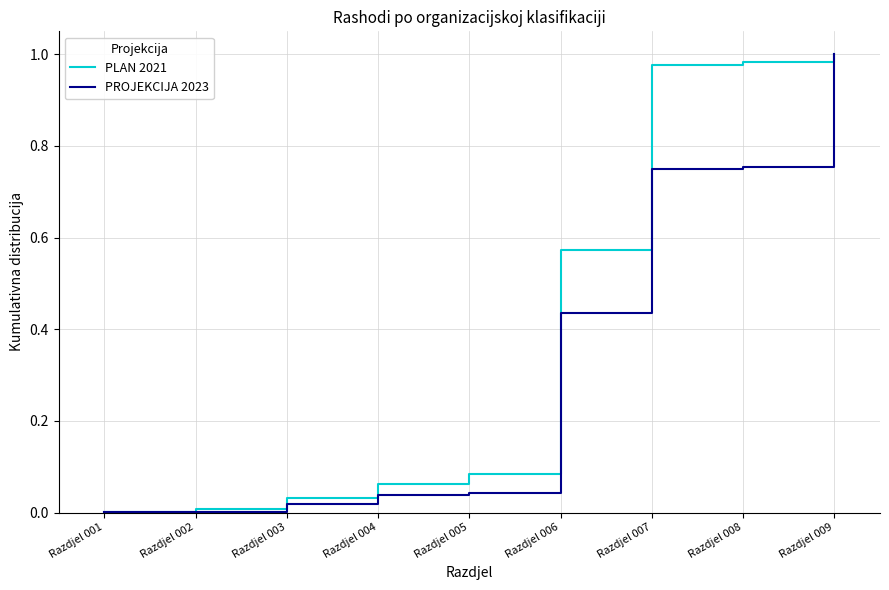

Is it true that PLAN 2021 equals 0.2 at Razdjel 007?

False